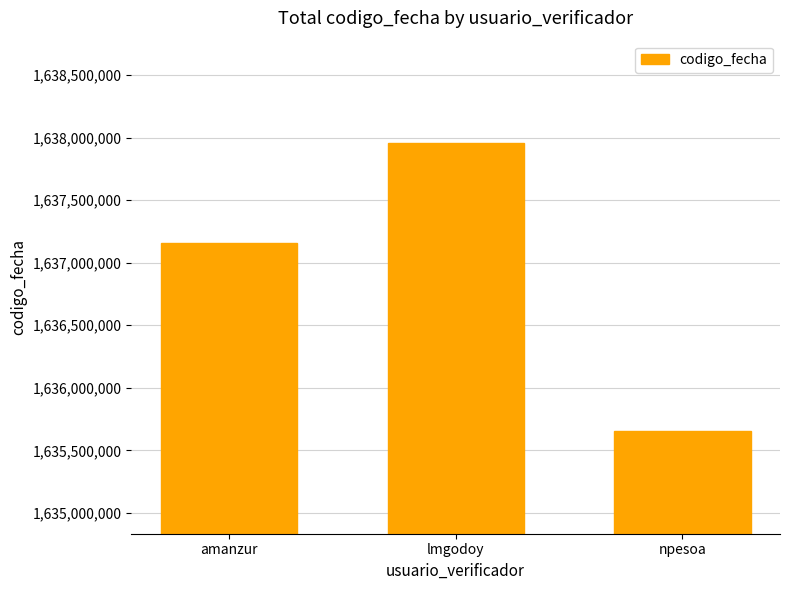

Is it true that the value at lmgodoy is 1637955271?

True